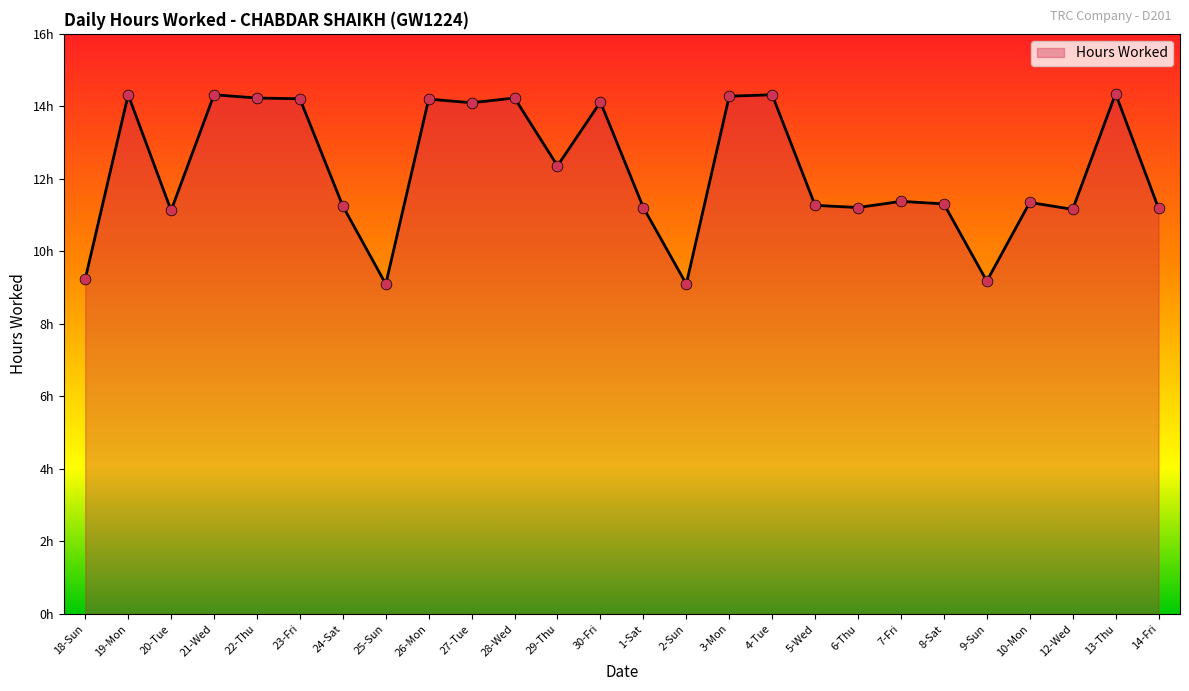

What is the change in value from 19-Mon to 23-Fri?

-0.1